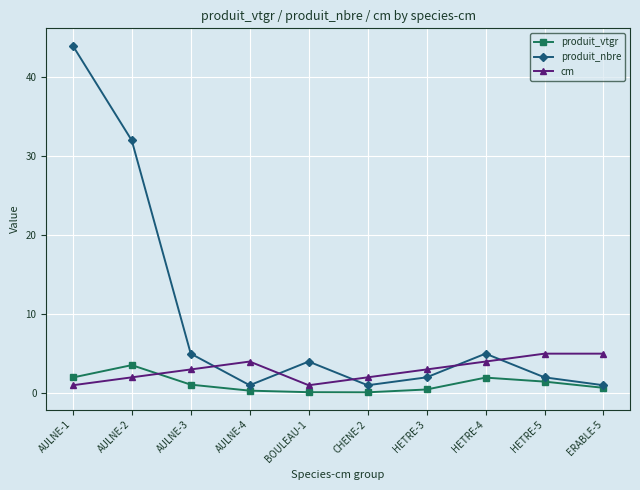

List the series in order of their overall mean, lowest first.

produit_vtgr, cm, produit_nbre